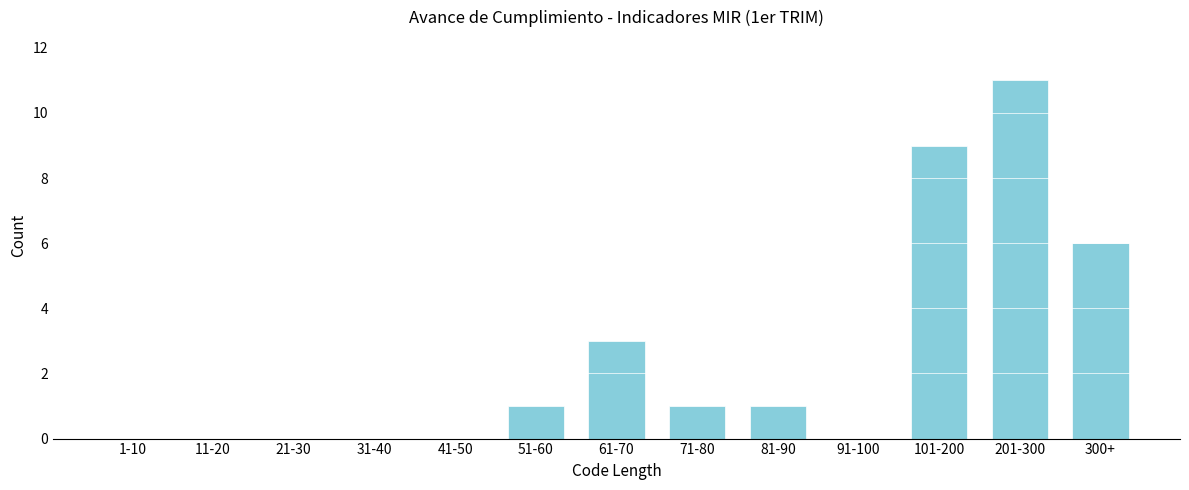

Reading left to right, list all the values displayed in this chart.

1-10=0	11-20=0	21-30=0	31-40=0	41-50=0	51-60=1	61-70=3	71-80=1	81-90=1	91-100=0	101-200=9	201-300=11	300+=6